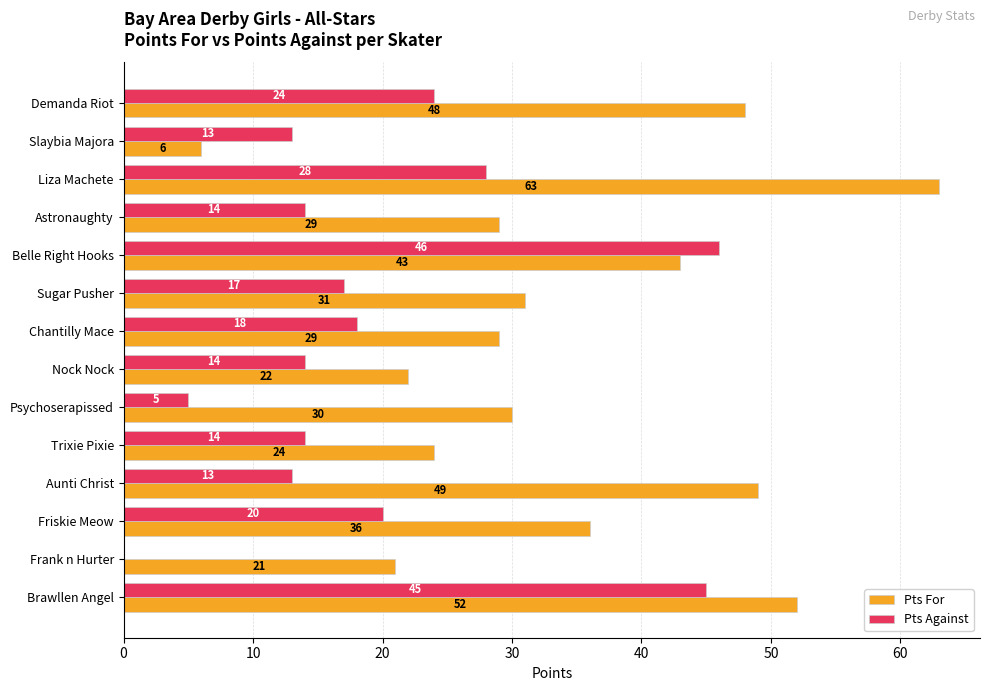

Where is Pts Against nearest to the value 23?

Demanda Riot